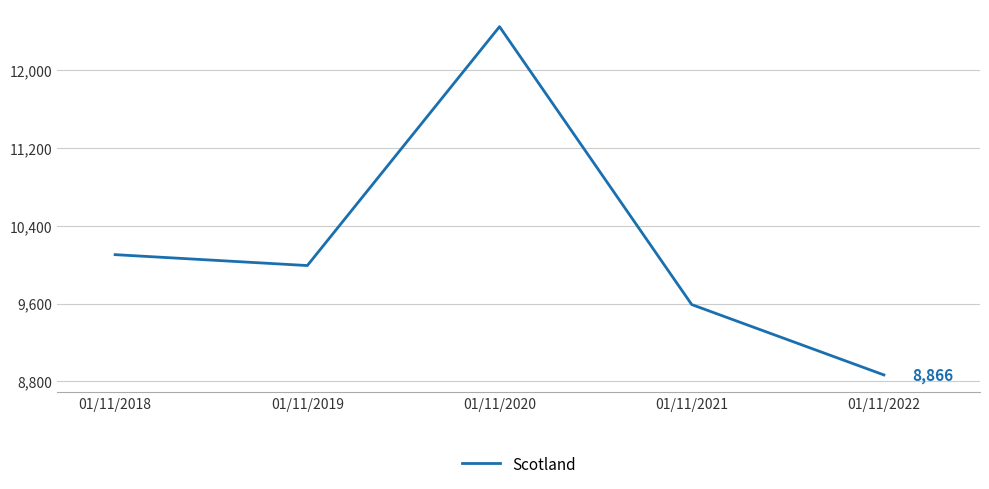

What is the minimum value shown in the chart?

8866